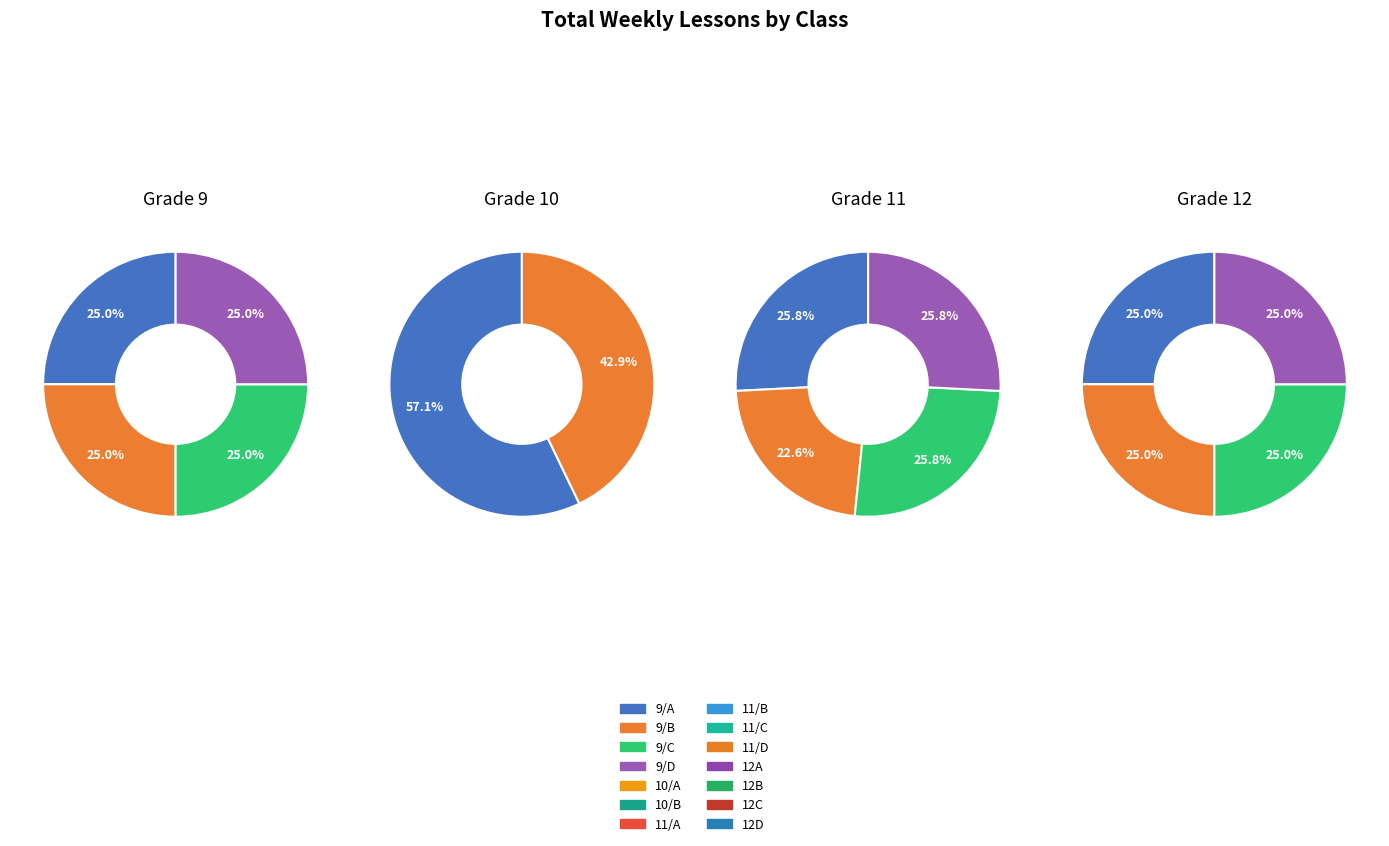

Do 12B and 9/D together represent more than half of the pie?

No